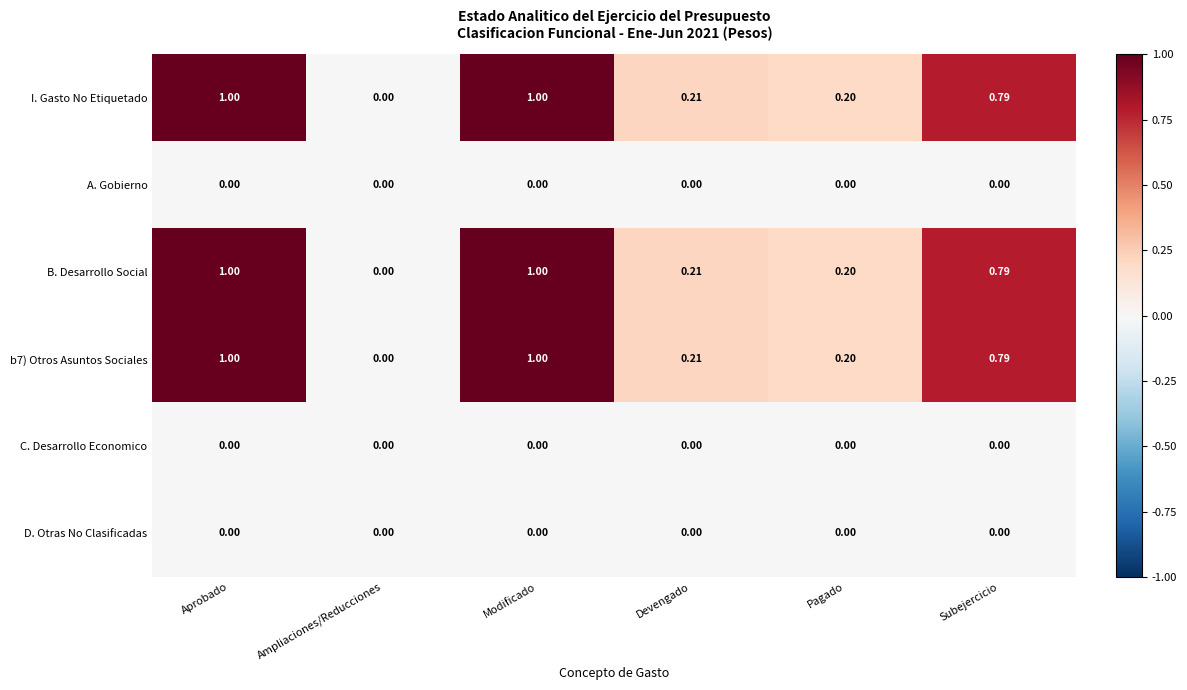

At which label is B. Desarrollo Social closest to 0?

Ampliaciones/Reducciones